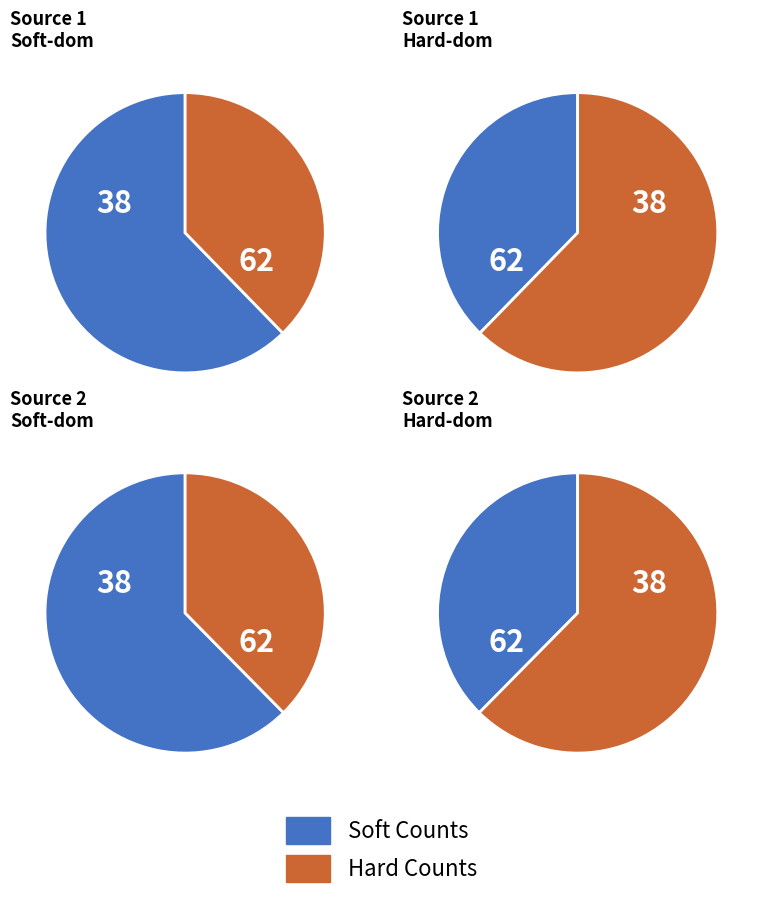

Between 2 and 1, which is larger?

1